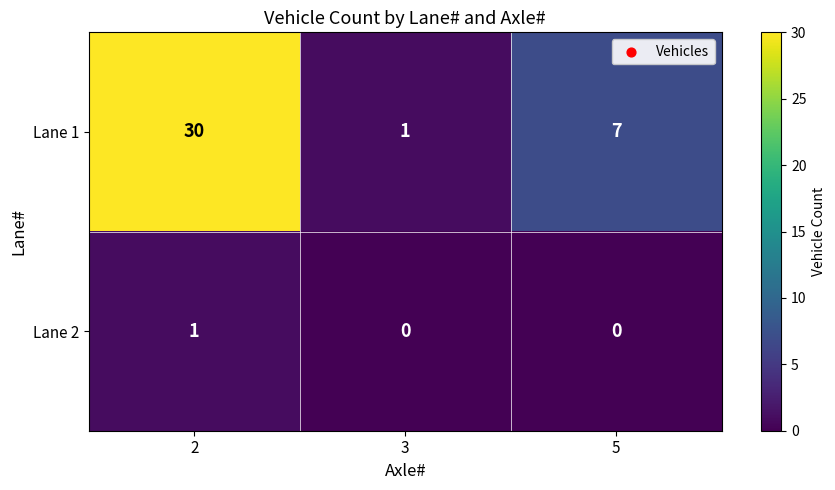

At which label does Lane 1 reach its minimum?

3